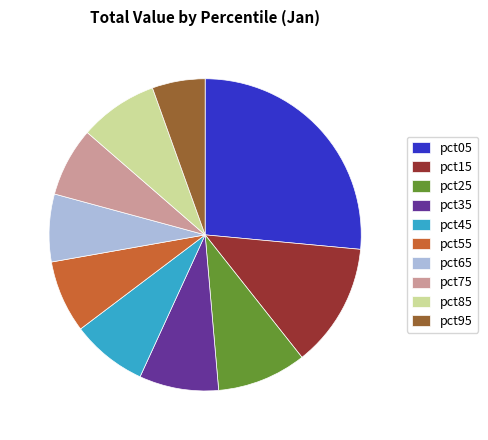

The pct65 slice represents 7% of the pie. True or false?

True